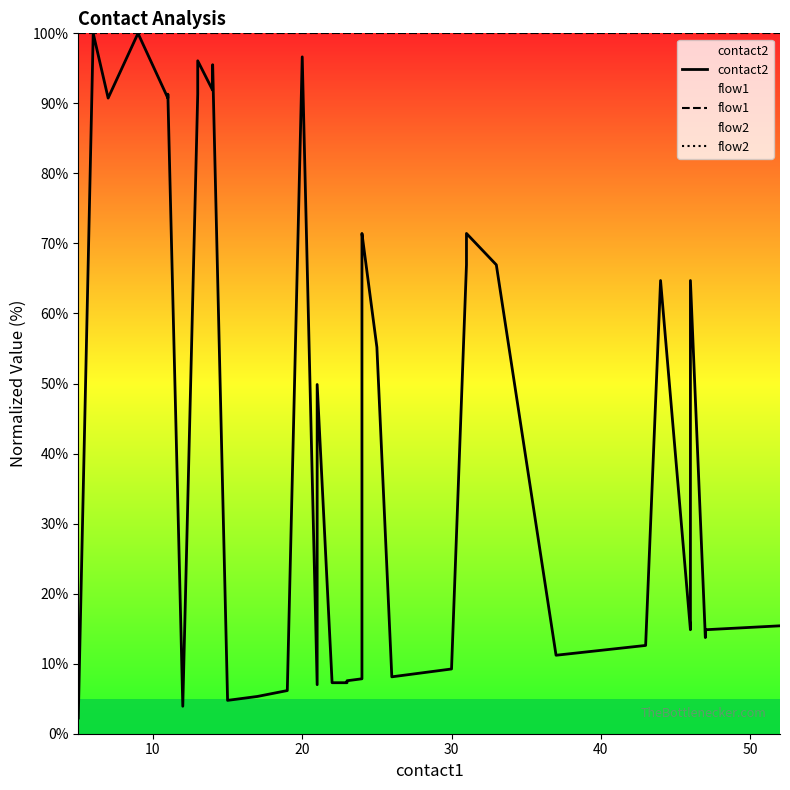

True or false: flow1 has more than 0 interior local peaks.

False